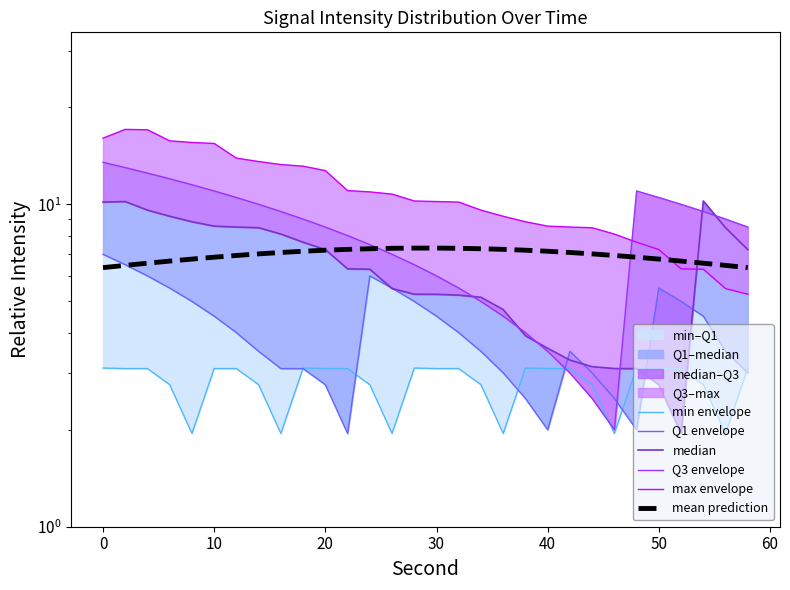

What is the average value of the Q3 envelope series?

8.2